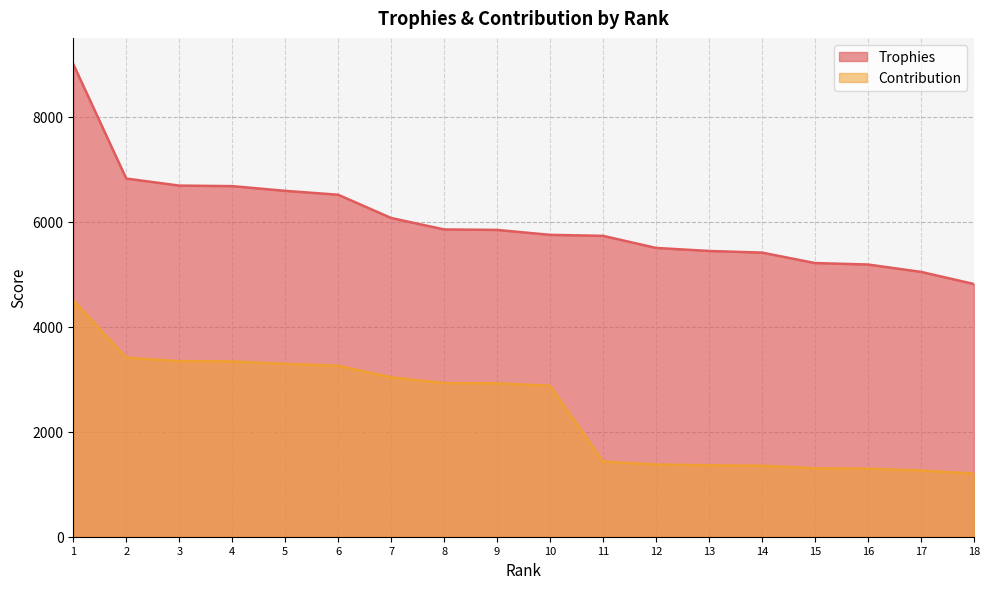

Between 12 and 15, which series saw the biggest shift?

Trophies